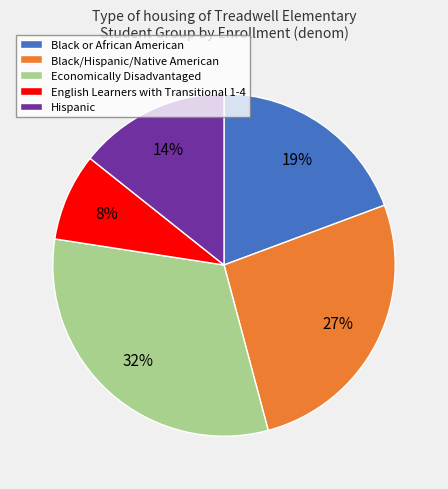

What is the largest slice in the pie chart?

Economically Disadvantaged